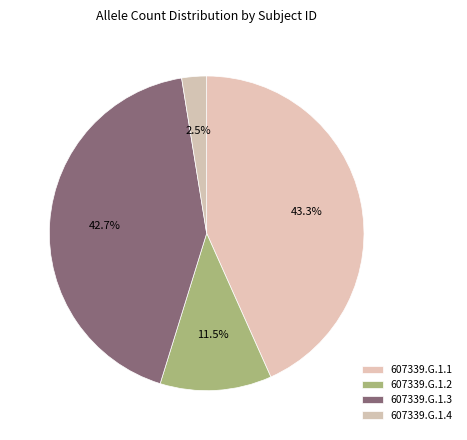

What is the largest slice in the pie chart?

607339.G.1.1